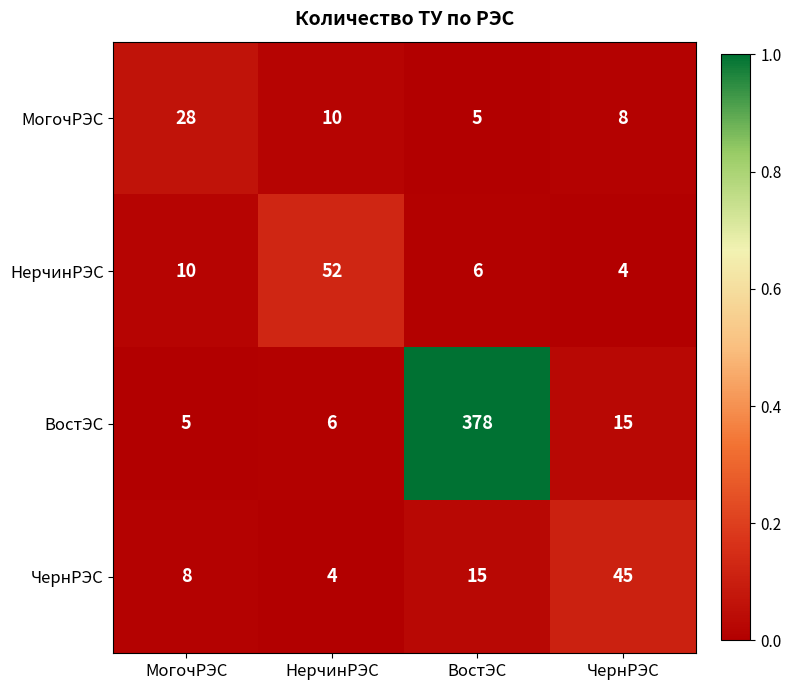

Reading right to left, what are all the values shown in this chart?

МогочРЭС: 8	5	10	28
НерчинРЭС: 4	6	52	10
ВостЭС: 15	378	6	5
ЧернРЭС: 45	15	4	8